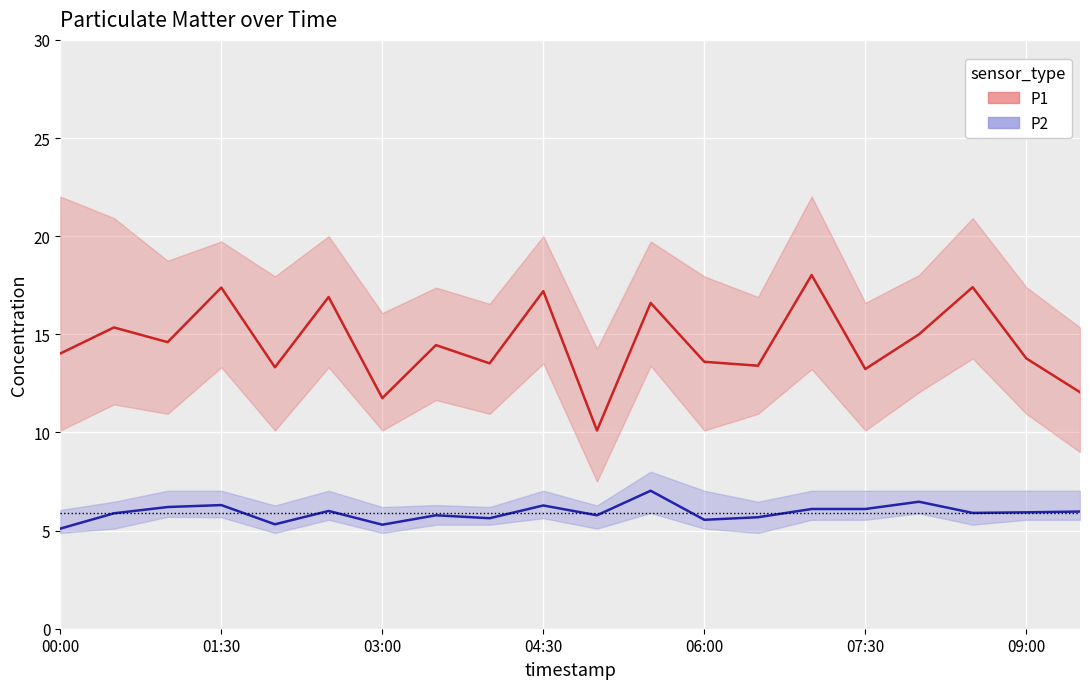

What is the difference between the highest and lowest values at 11?

9.6